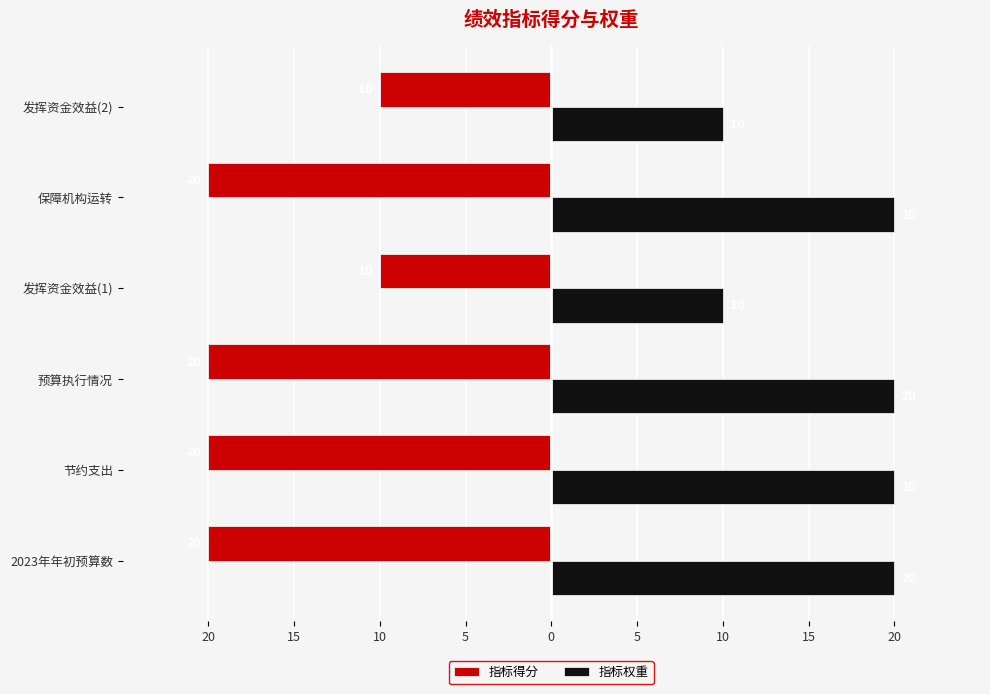

What are all the series names shown in the legend?

指标得分, 指标权重